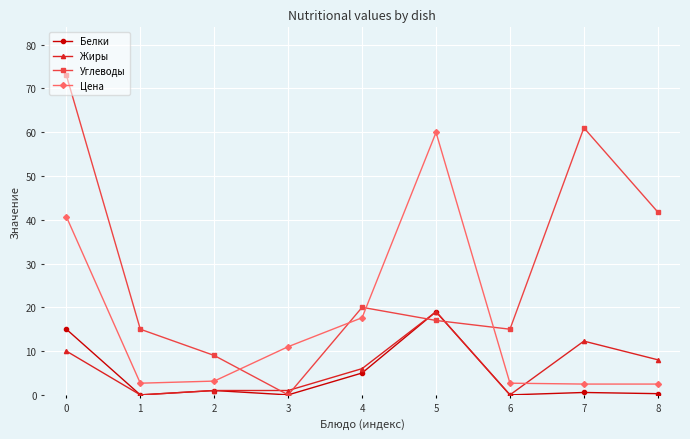

The value of Углеводы at 4 is 20.0. True or false?

True